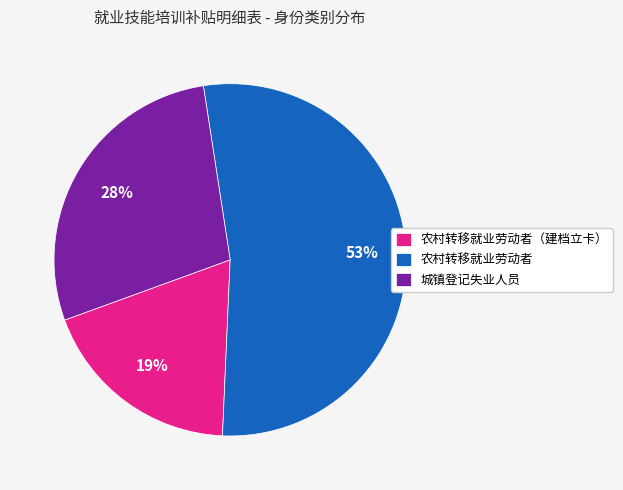

The 农村转移就业劳动者（建档立卡） slice represents 28% of the pie. True or false?

False